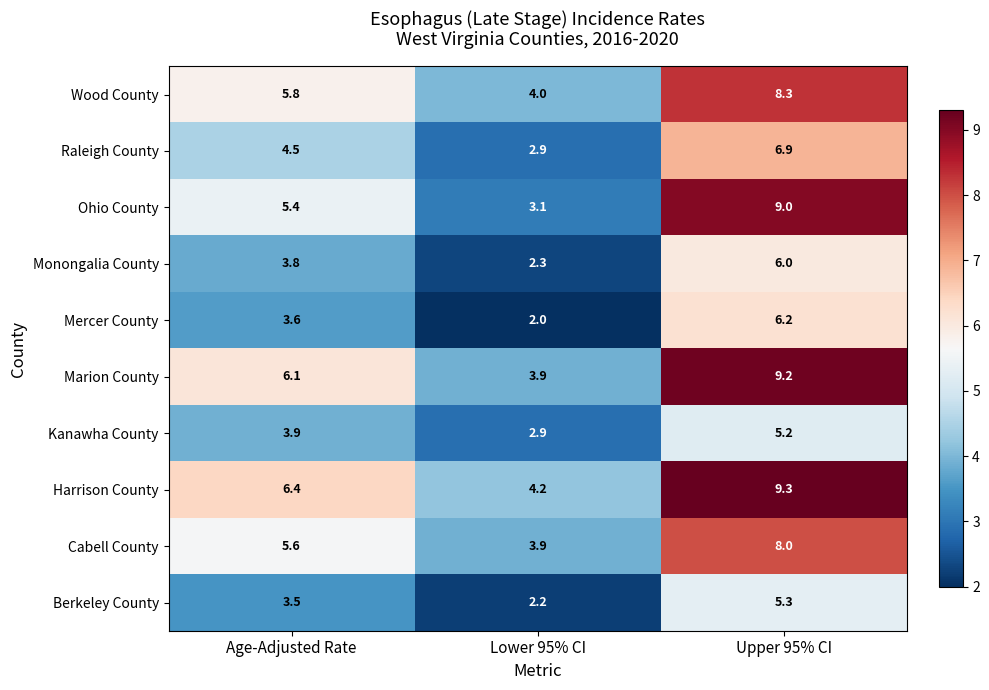

What is the spread (max minus min) of values at Age-Adjusted Rate?

2.9